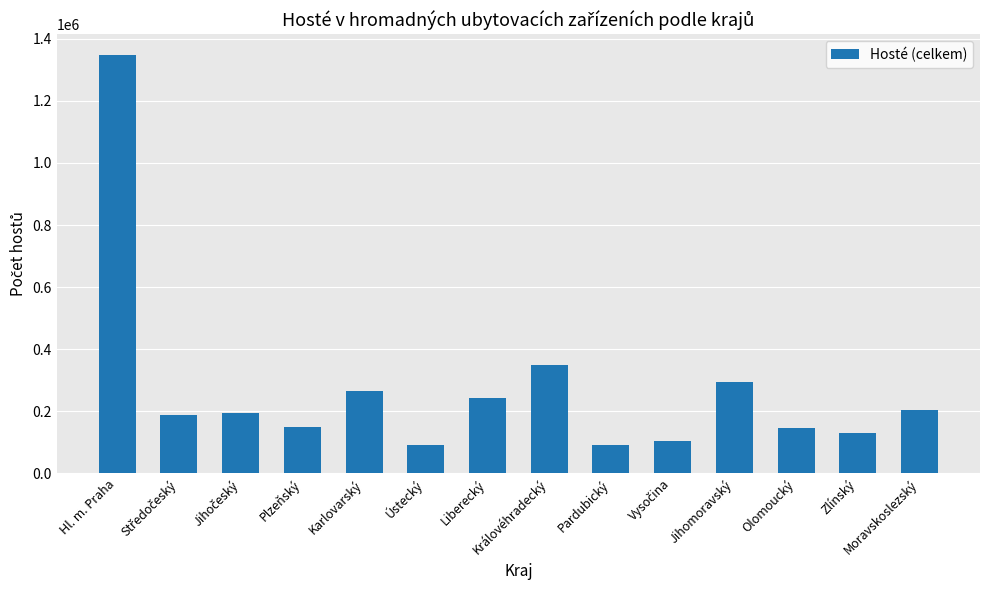

The value at Moravskoslezský is 331282. True or false?

False